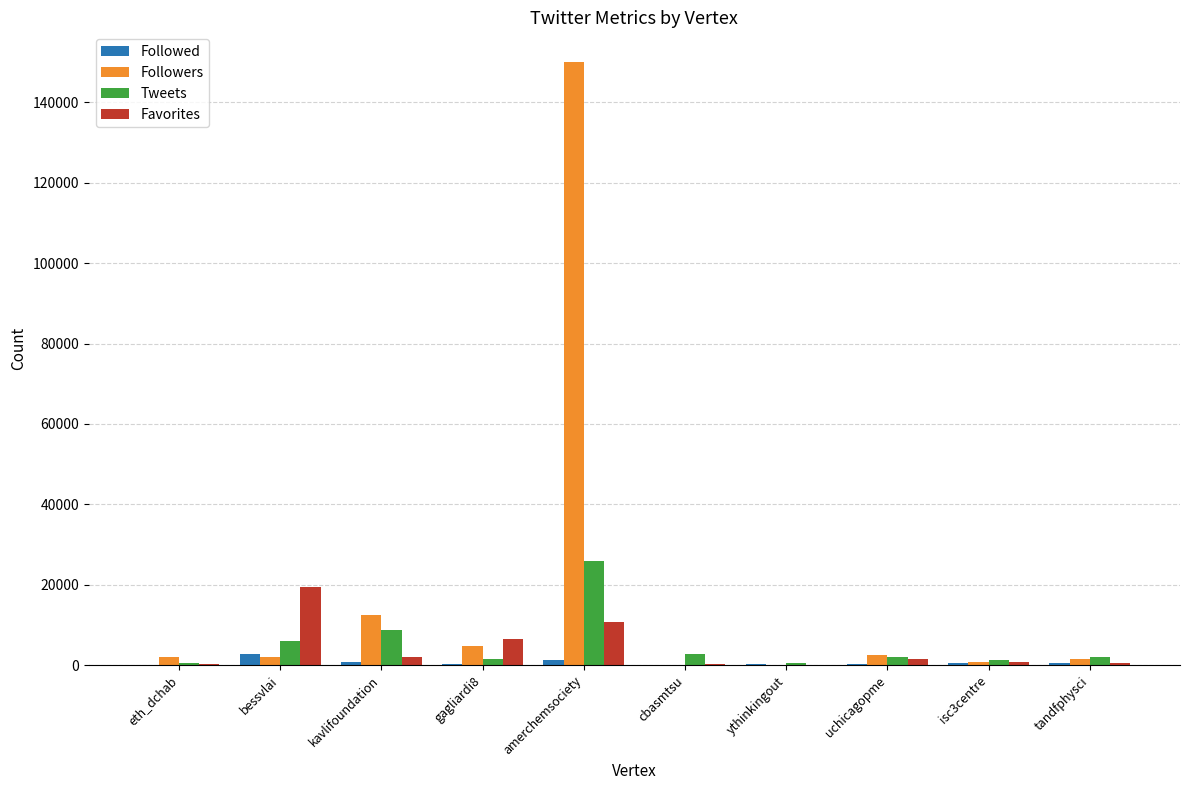

Are the bars grouped side by side (vs. stacked)?

Yes